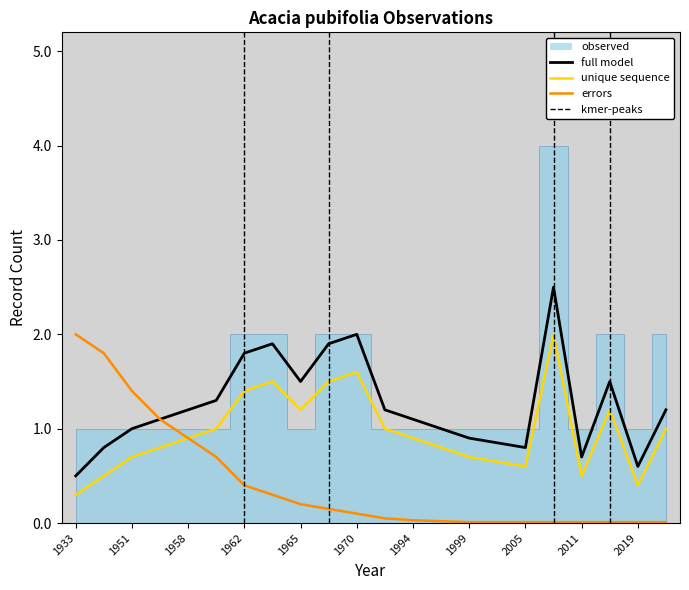

Where is the data nearest to the value 0?

1962